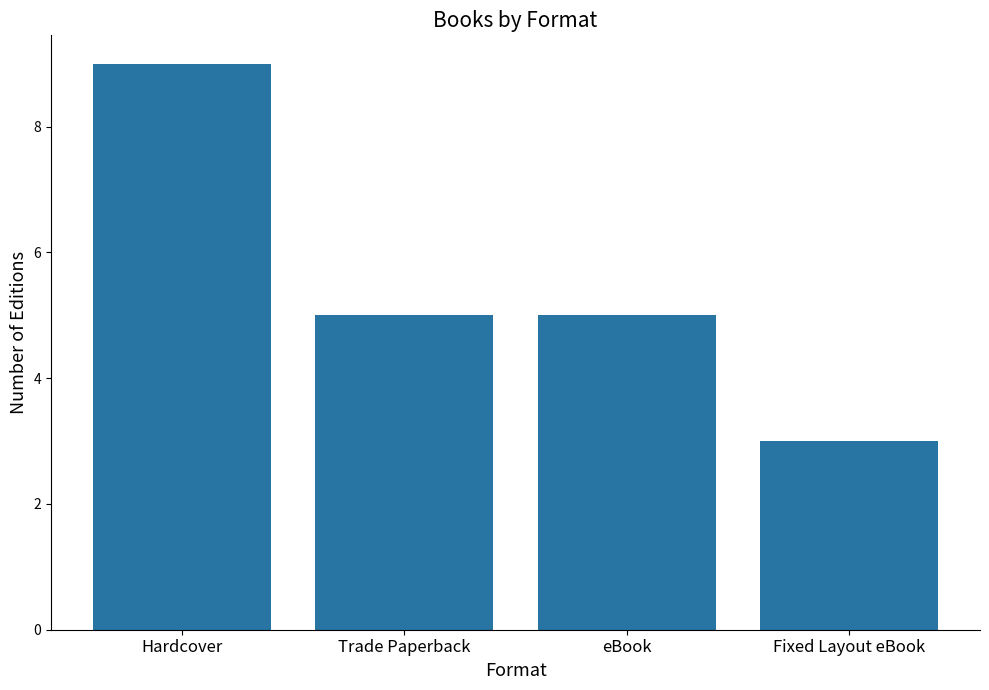

Count the number of data series in this chart.

1